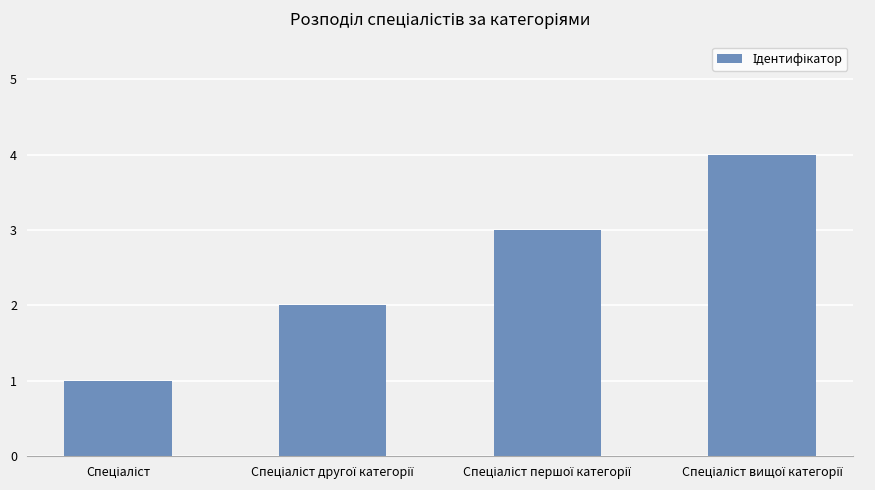

What is the sum of all values?

10